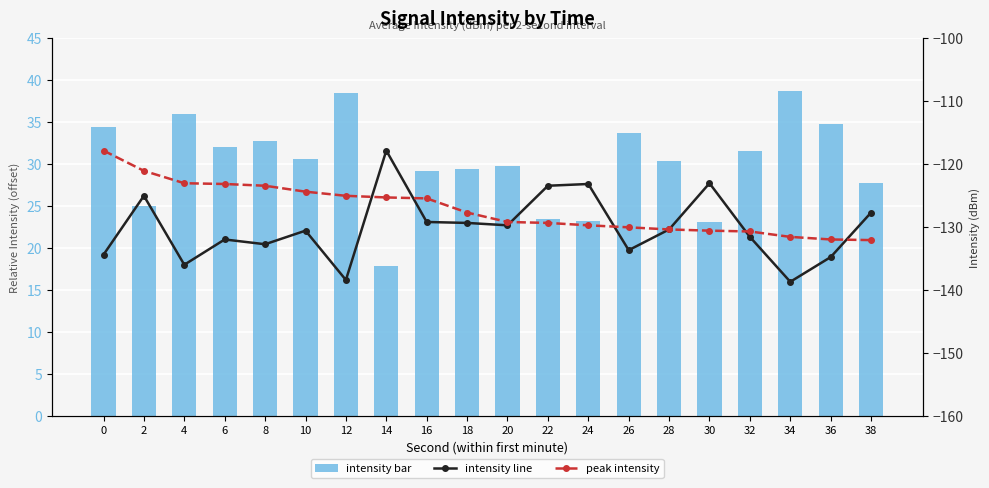

The value of intensity(dBm) at 8 is 44.5. True or false?

False